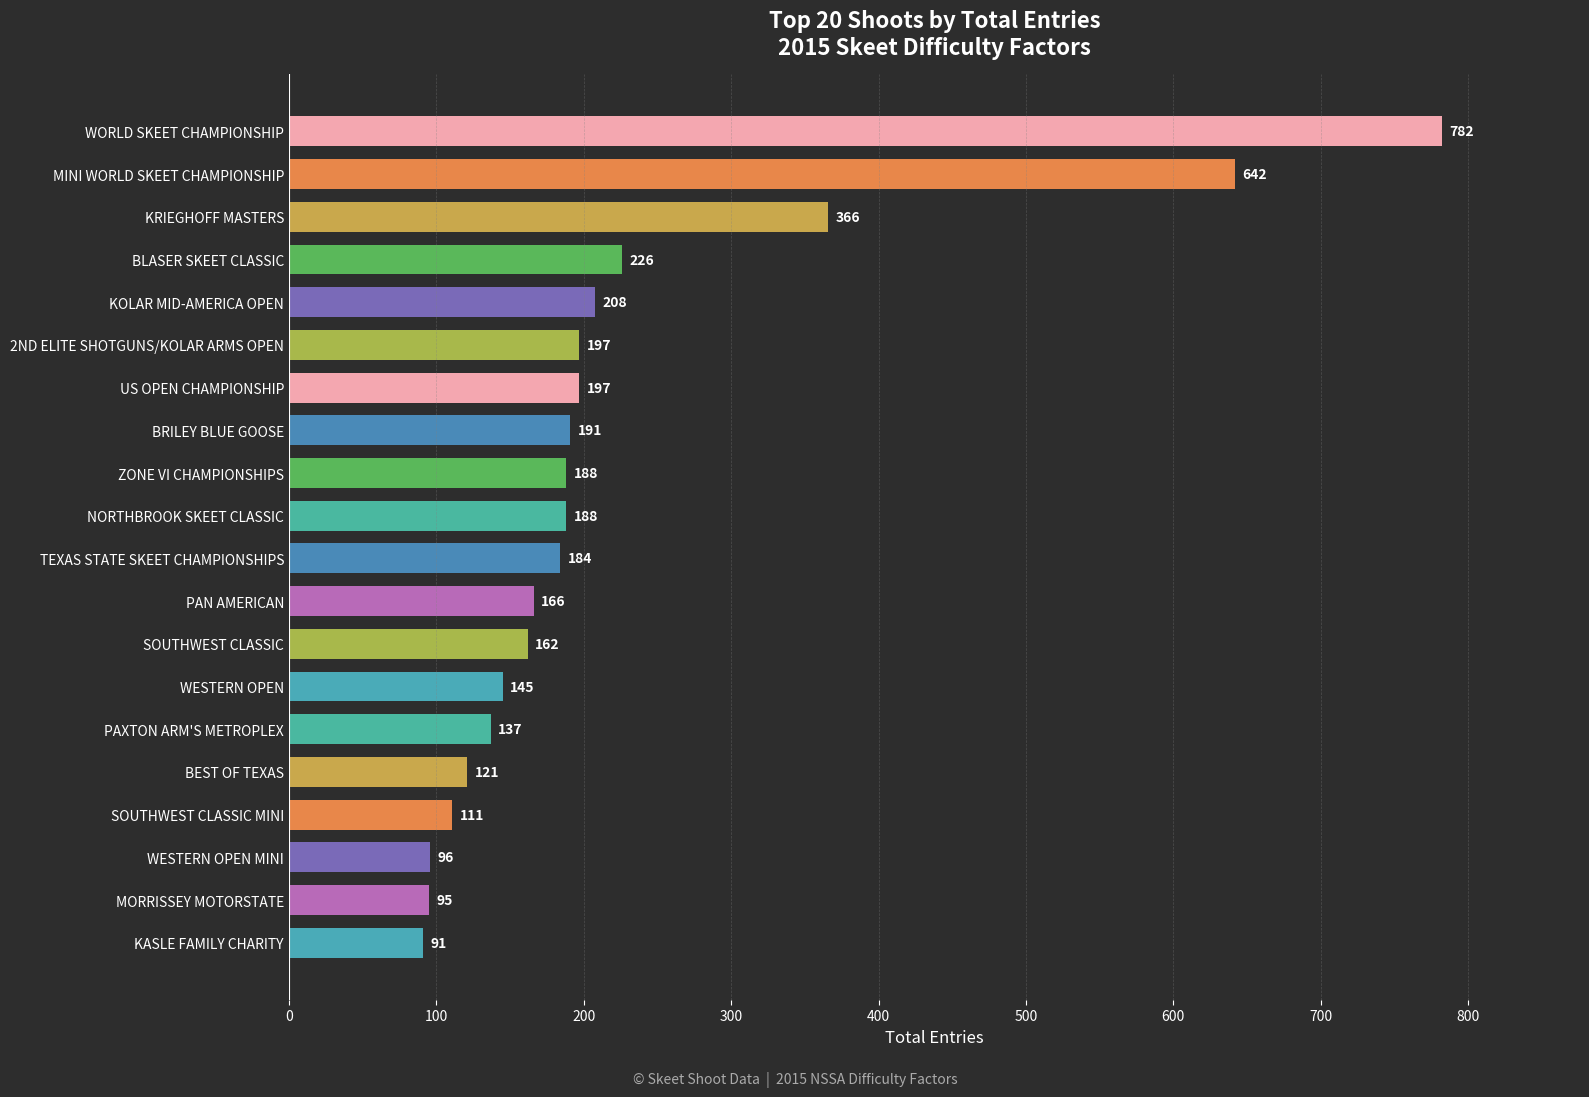

What is the difference between the maximum and minimum values?

691